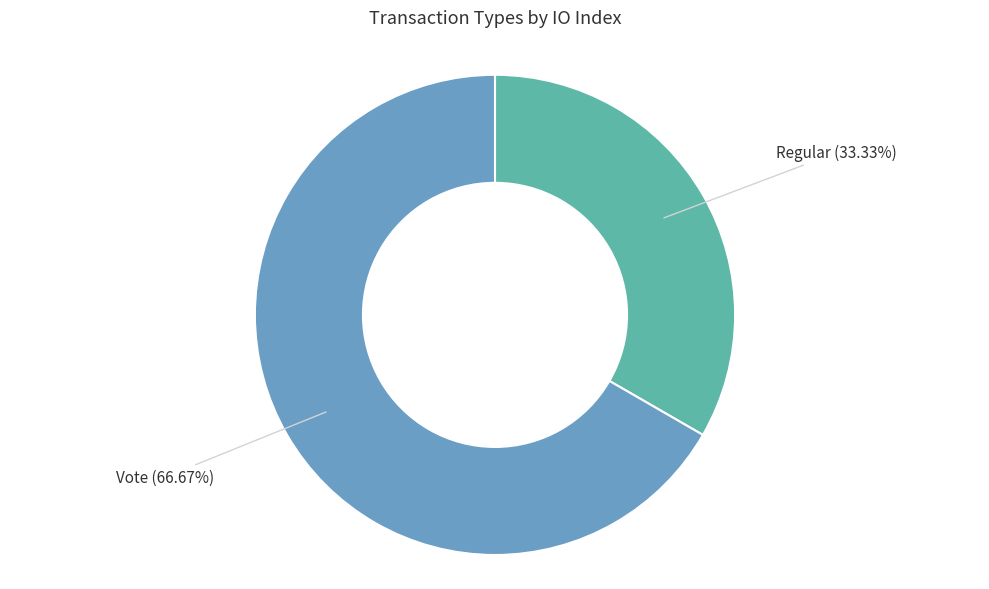

To the nearest percent, what is the difference between the largest and smallest slice percentages?

33%